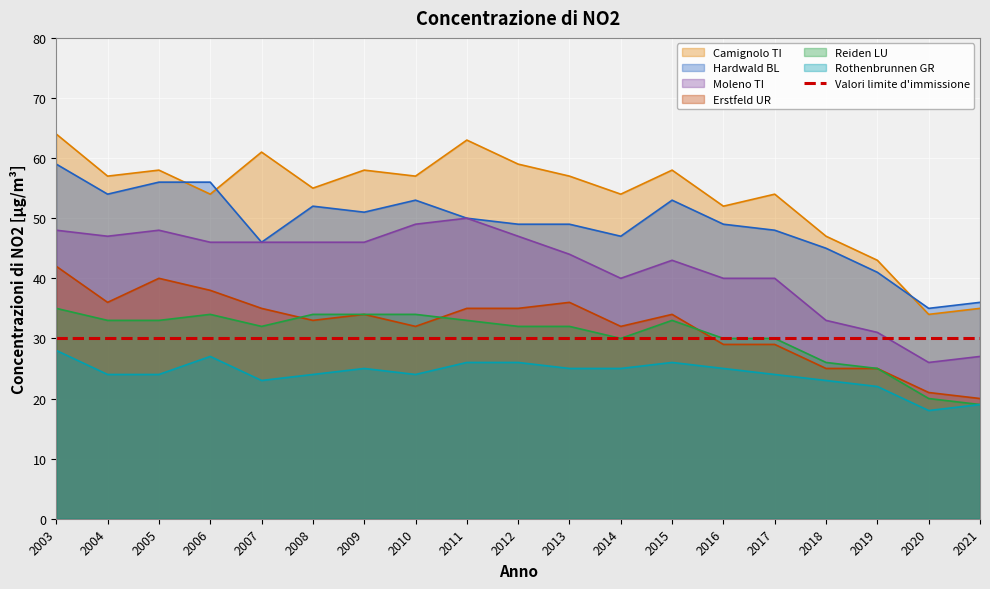

What is the value of the Camignolo TI point at the 2nd from the left?

57